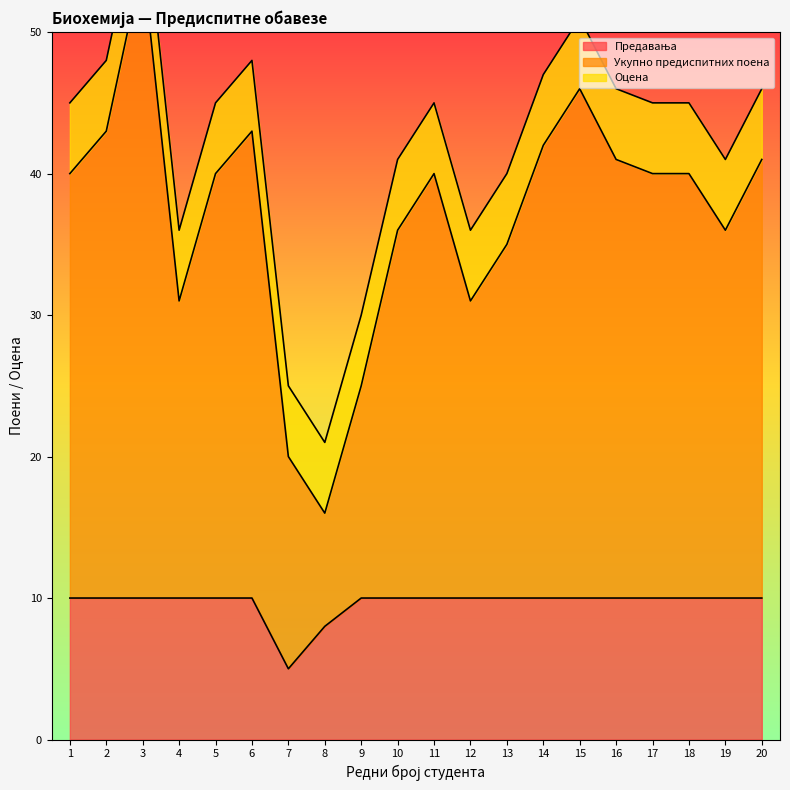

Is it true that Предавања equals 3 at 14?

False